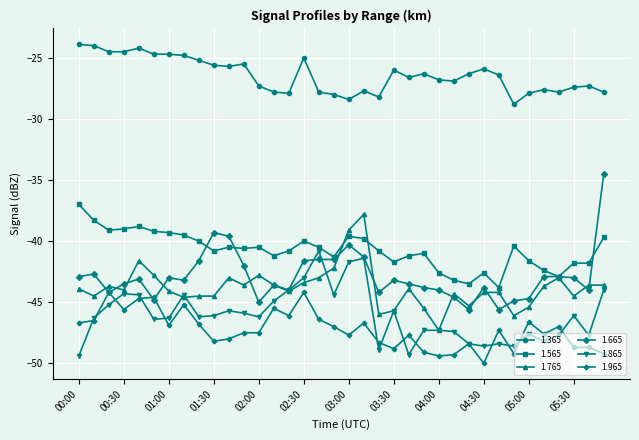

What is the value of the 1.665 point at the 21st from the left?

-44.2